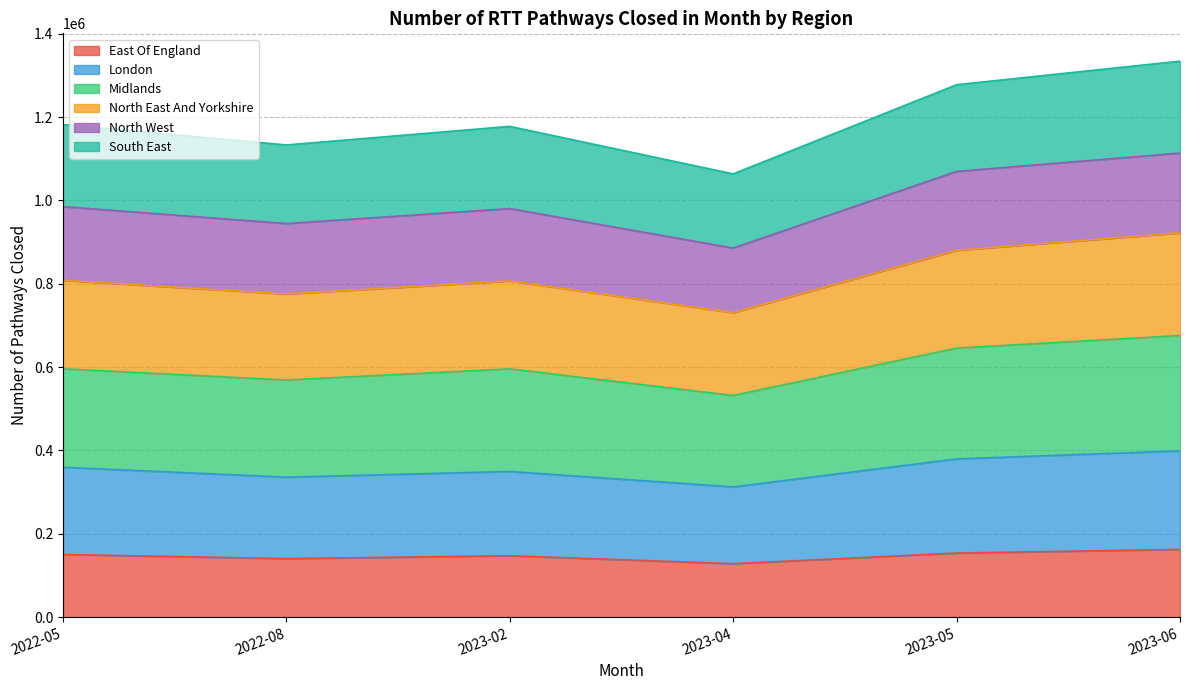

What is the maximum value for East Of England?

162313.0